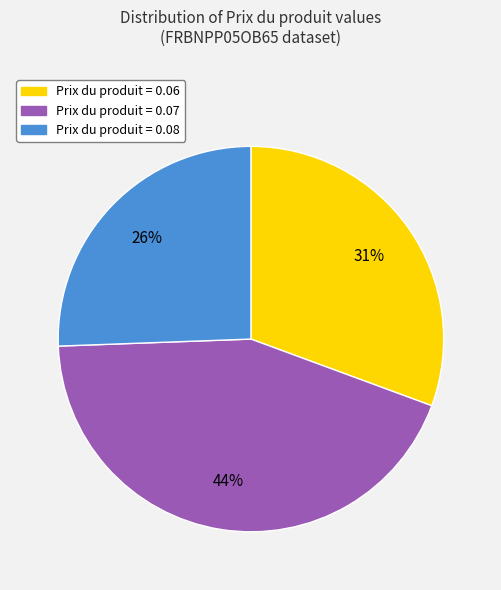

To the nearest percent, what is the average slice percentage?

33%